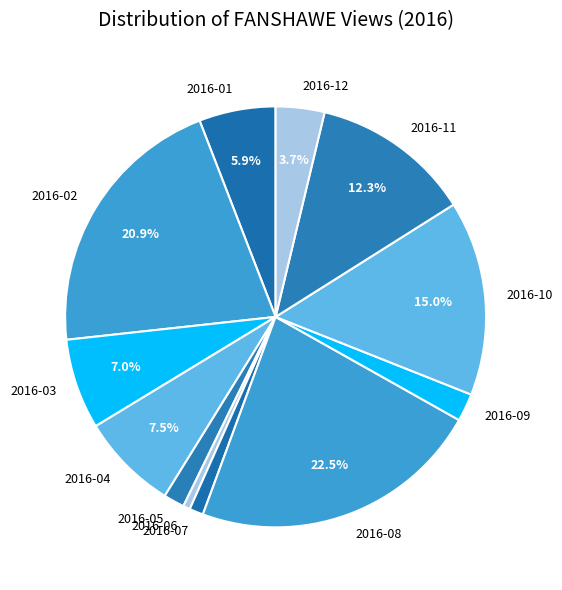

Which category has the smallest portion of the pie?

2016-06